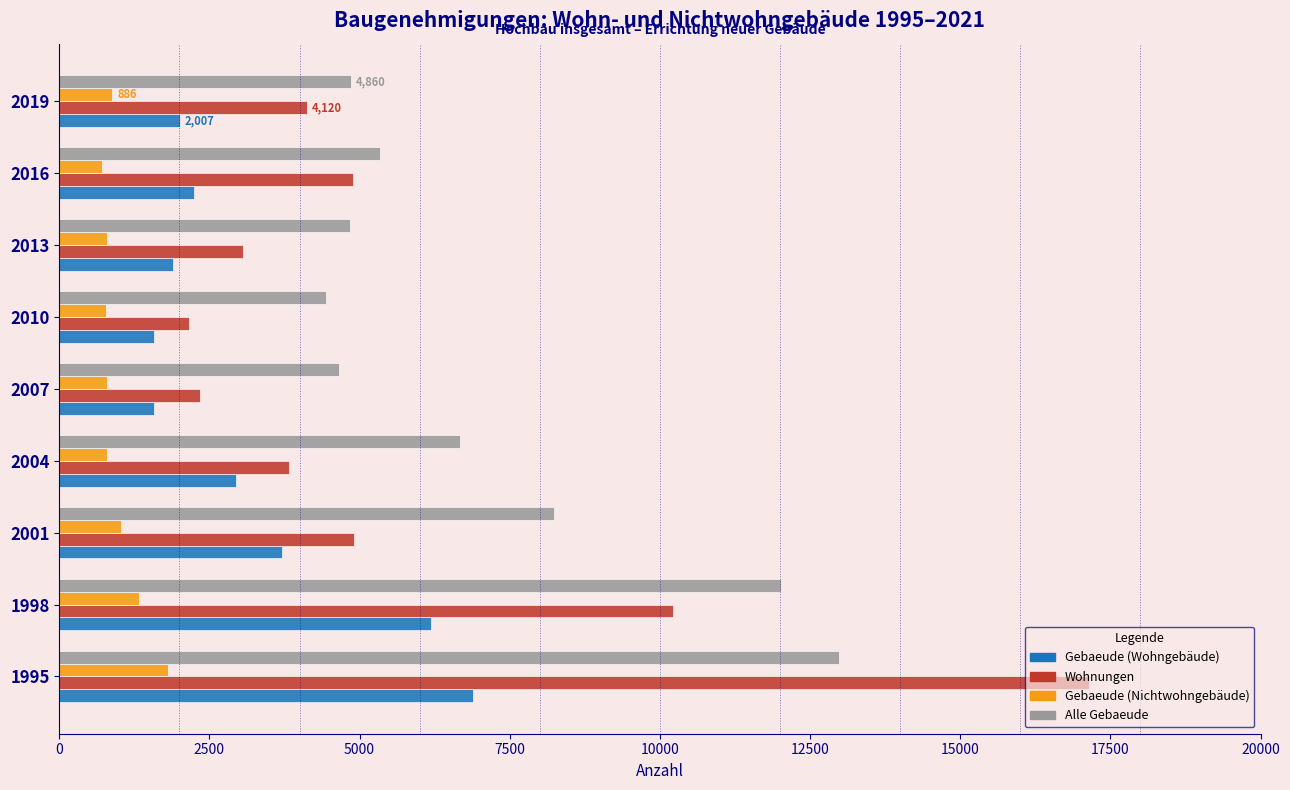

Is it true that Gebaeude (Wohngebäude) equals 2245 at 2016?

True